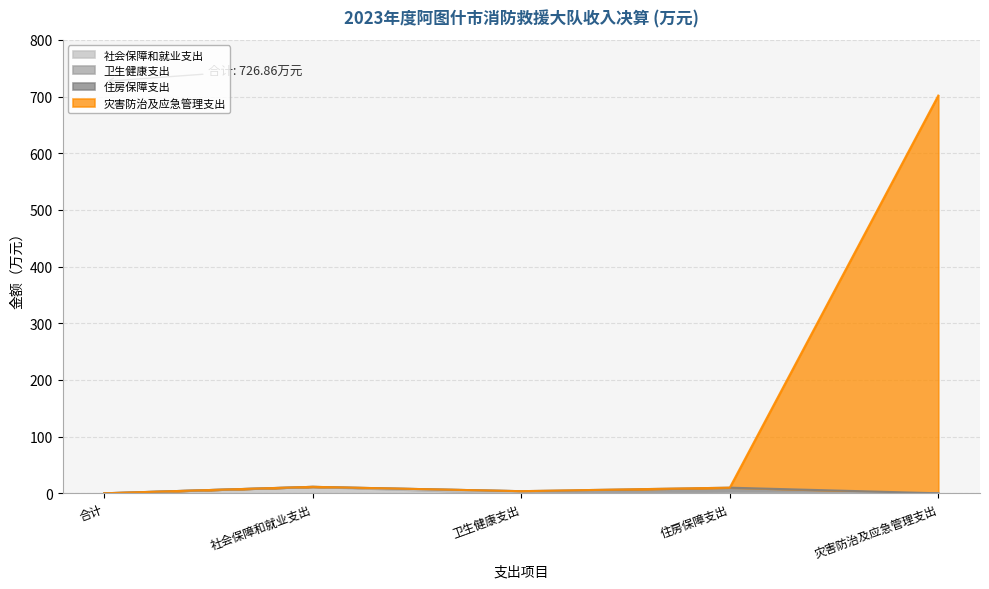

What is the total value across all series at 社会保障和就业支出?

11.4